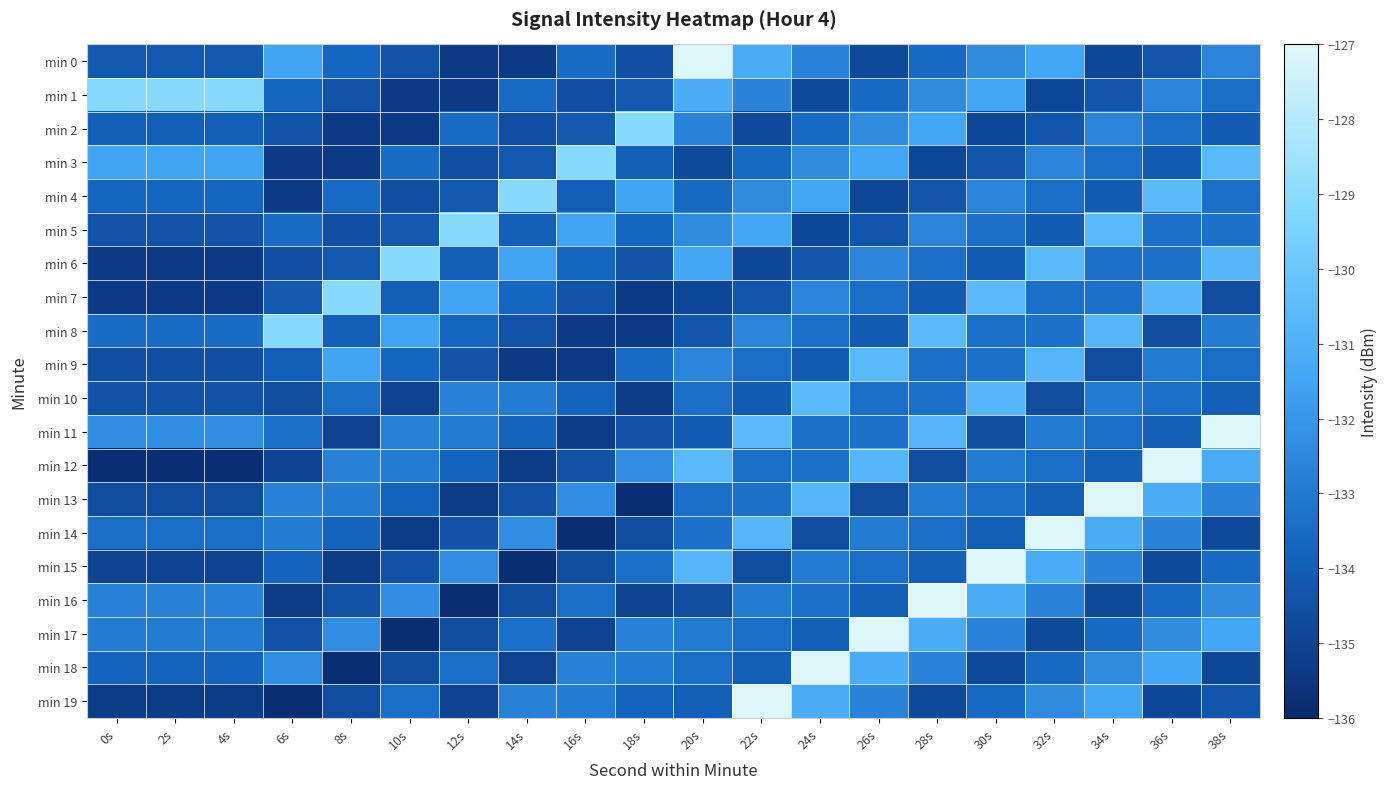

Rank the series by their maximum value, from lowest to highest.

min 9, min 10, min 1, min 2, min 3, min 4, min 5, min 6, min 7, min 8, min 0, min 11, min 12, min 13, min 14, min 15, min 16, min 17, min 18, min 19